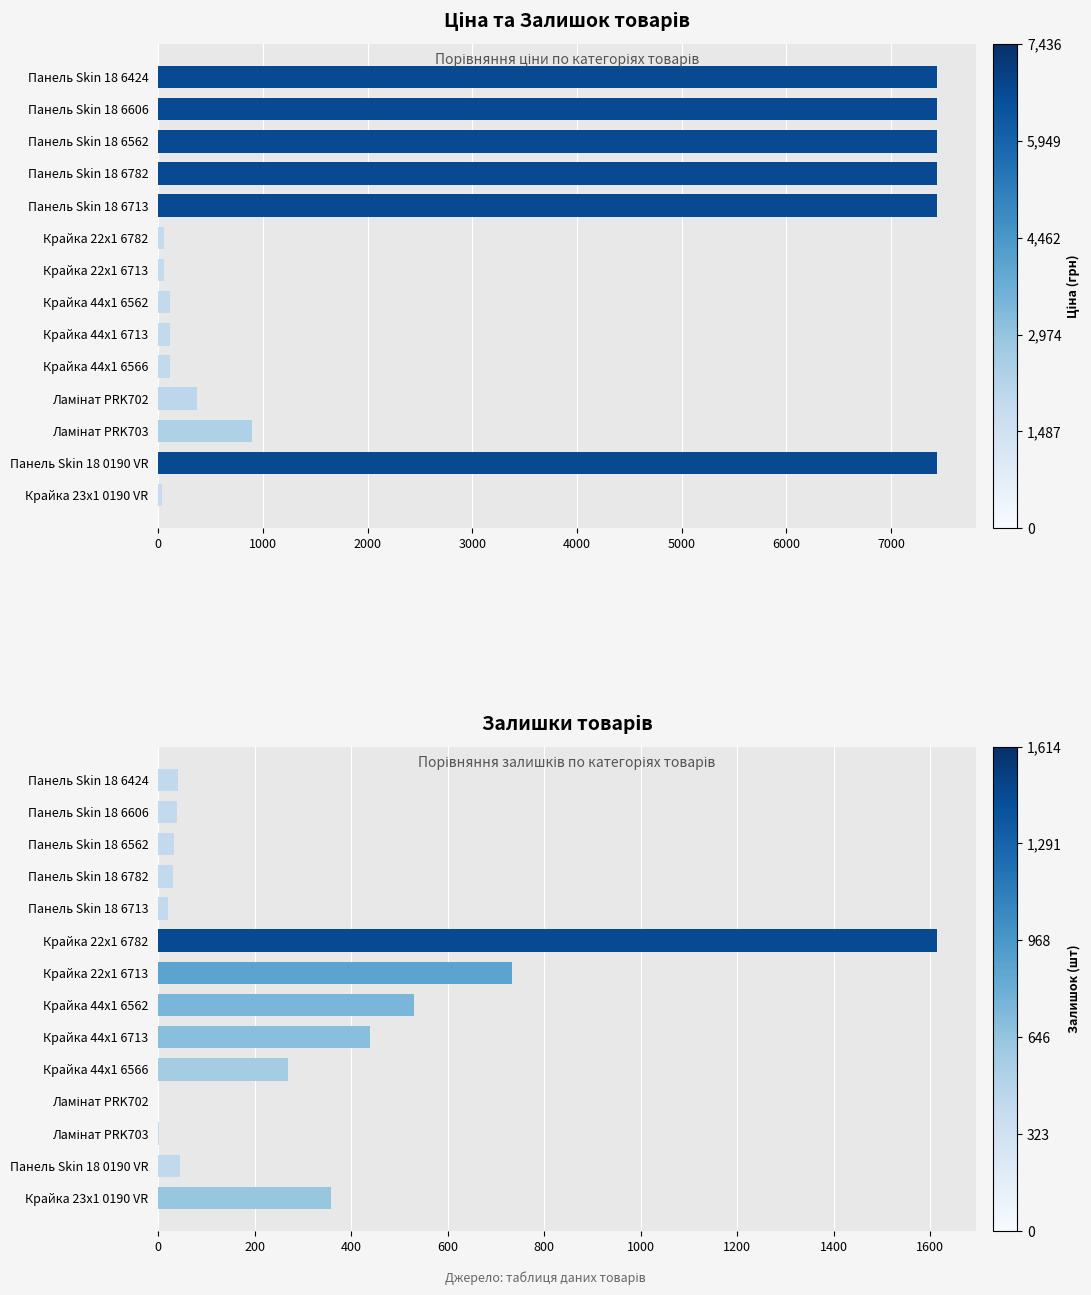

How many groups of bars are there?

14